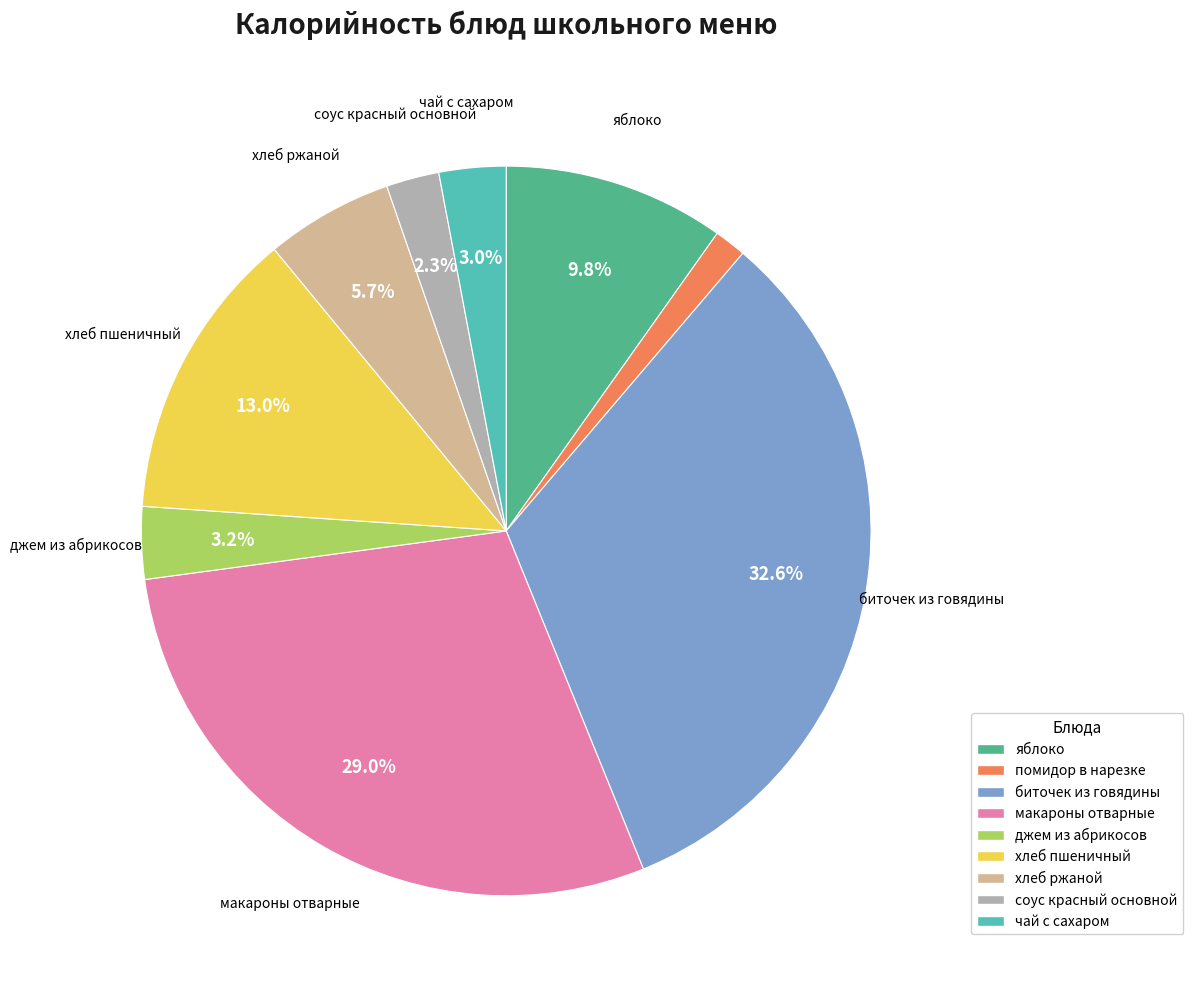

Is макароны отварные the majority of the pie?

No